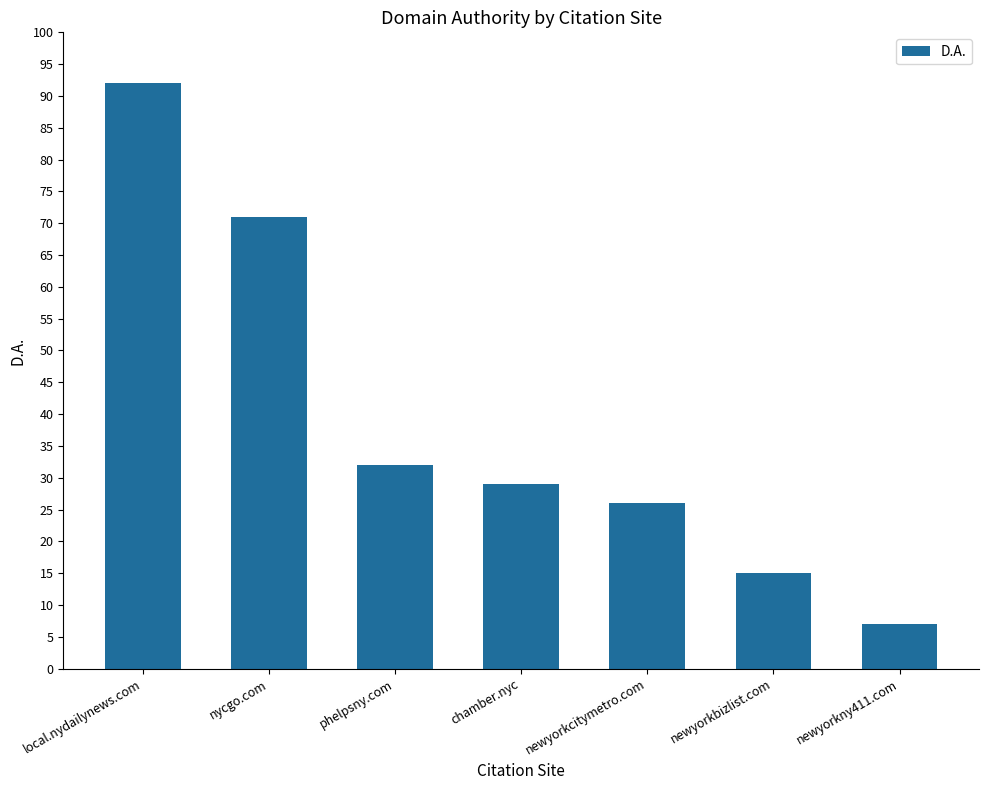

What is the sum of the values at newyorkny411.com and local.nydailynews.com?

99